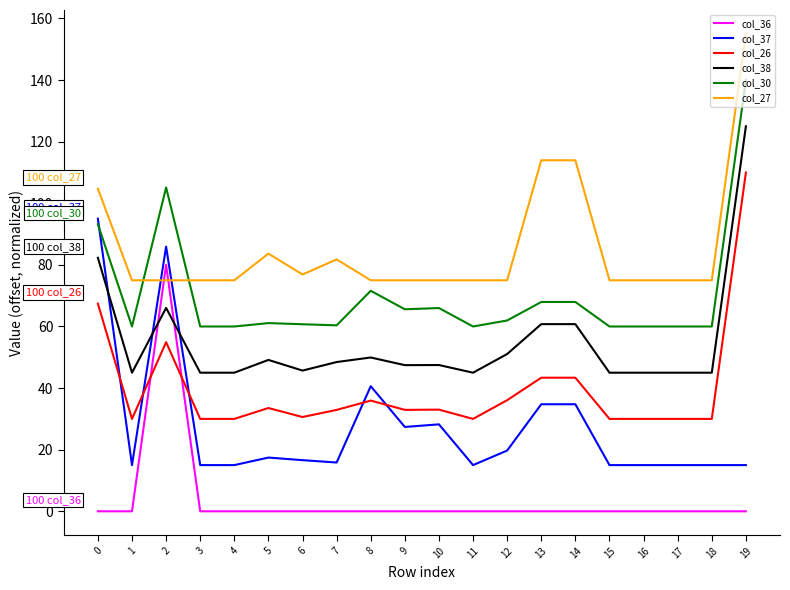

List the series in order of their peak value, lowest first.

col_36, col_37, col_26, col_38, col_30, col_27